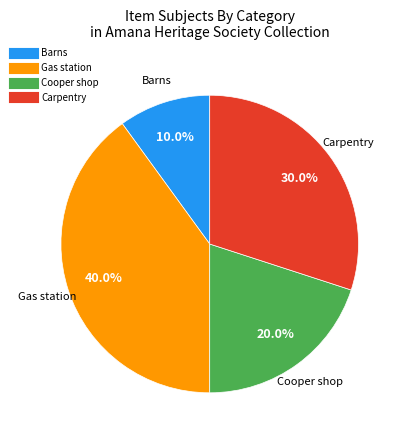

Count the number of slices in the pie.

4